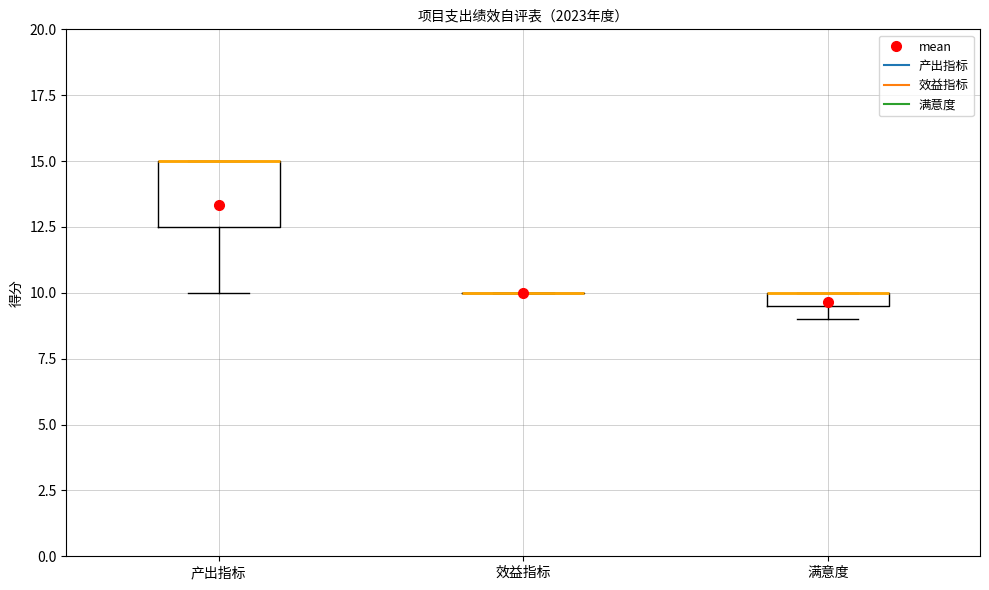

Comparing the boxes themselves (not the whiskers), which one is the tallest?

产出指标